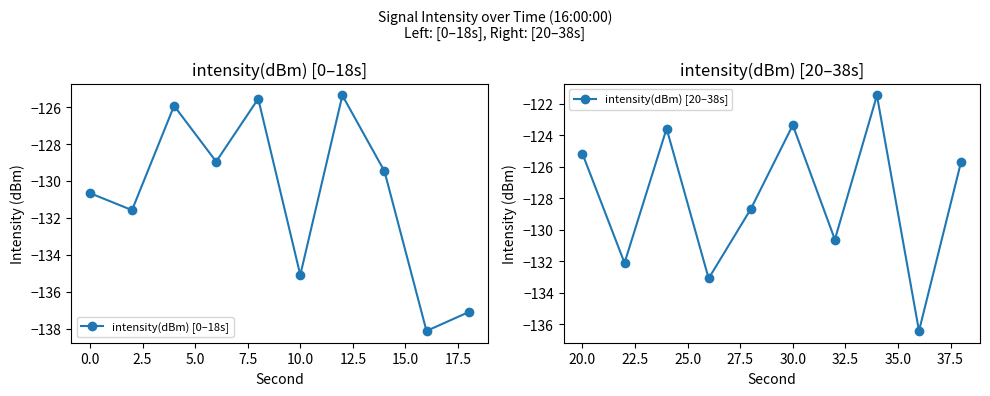

What is the lowest value of the intensity(dBm) [0–18s] series?

-138.1